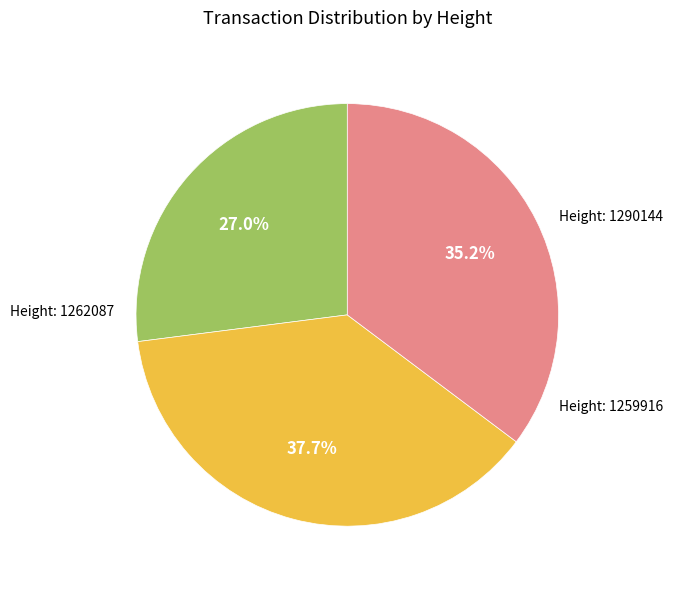

Is there any slice that represents more than half of the pie?

No